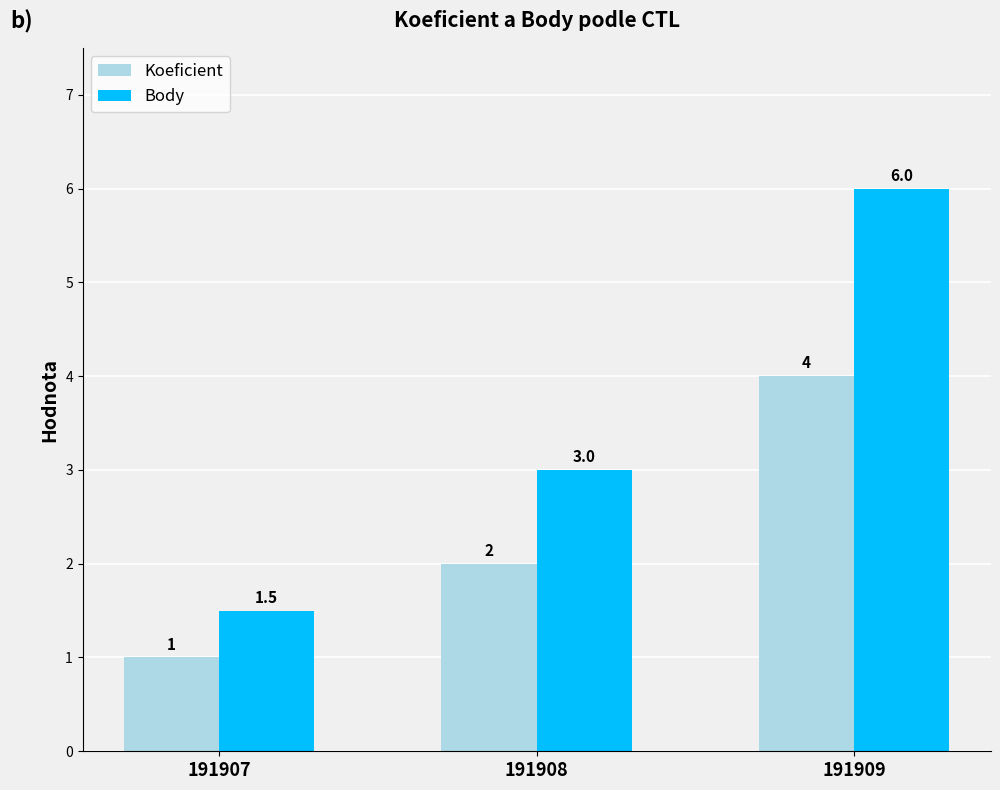

Reading left to right, list all the values displayed in this chart.

Koeficient: 191907=1.0	191908=2.0	191909=4.0
Body: 191907=1.5	191908=3.0	191909=6.0